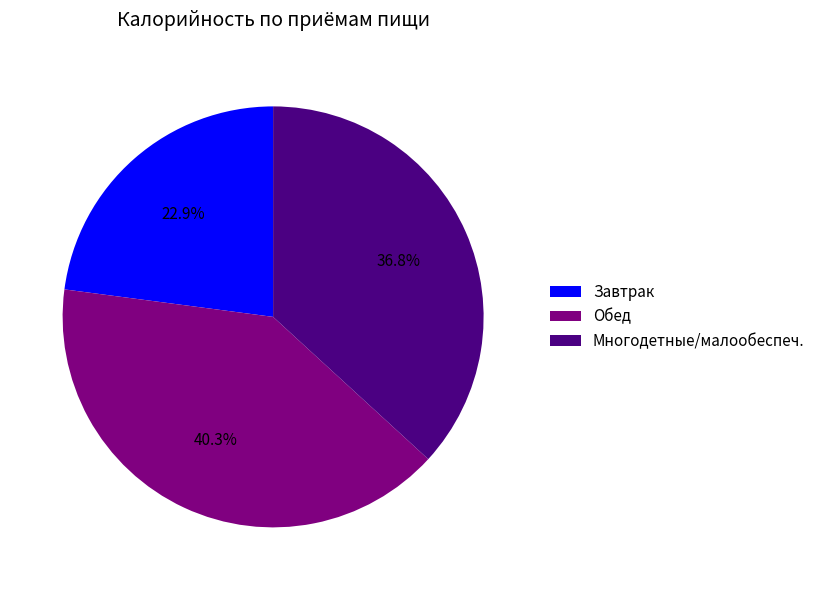

Is there any slice that represents more than half of the pie?

No